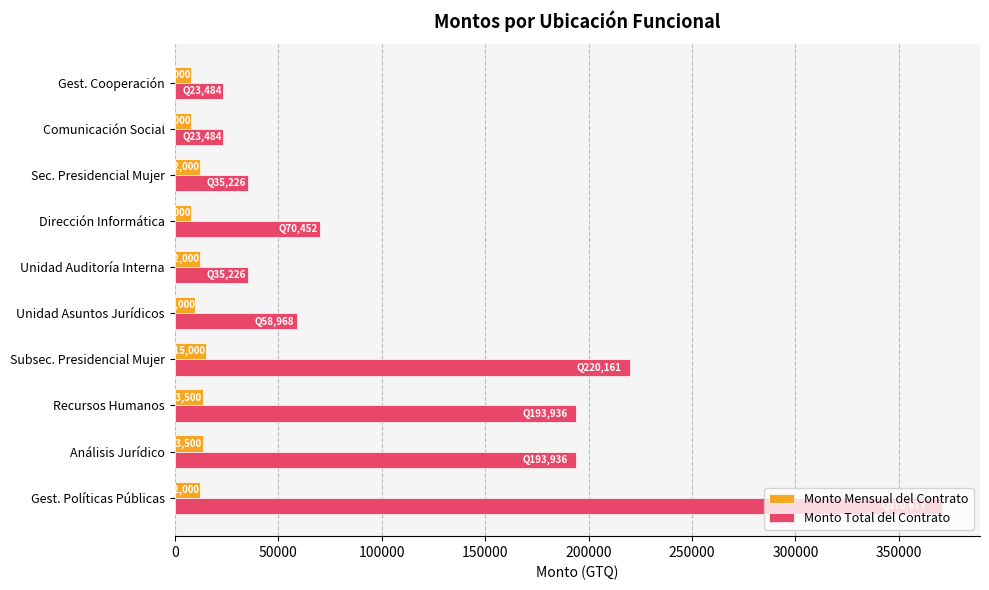

List the series in order of their overall mean, lowest first.

Monto Mensual del Contrato, Monto Total del Contrato